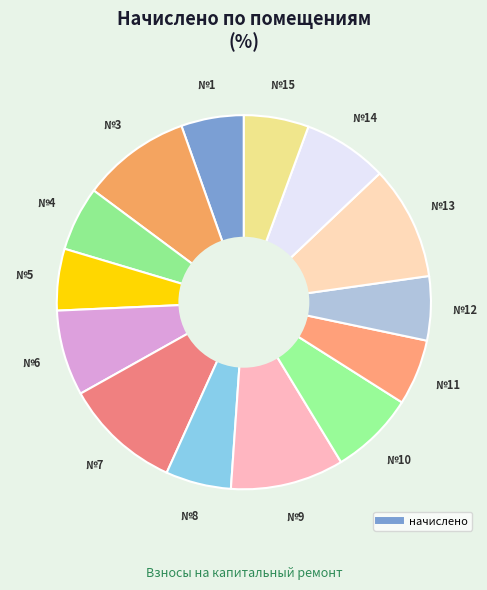

How many segments does this pie chart have?

14